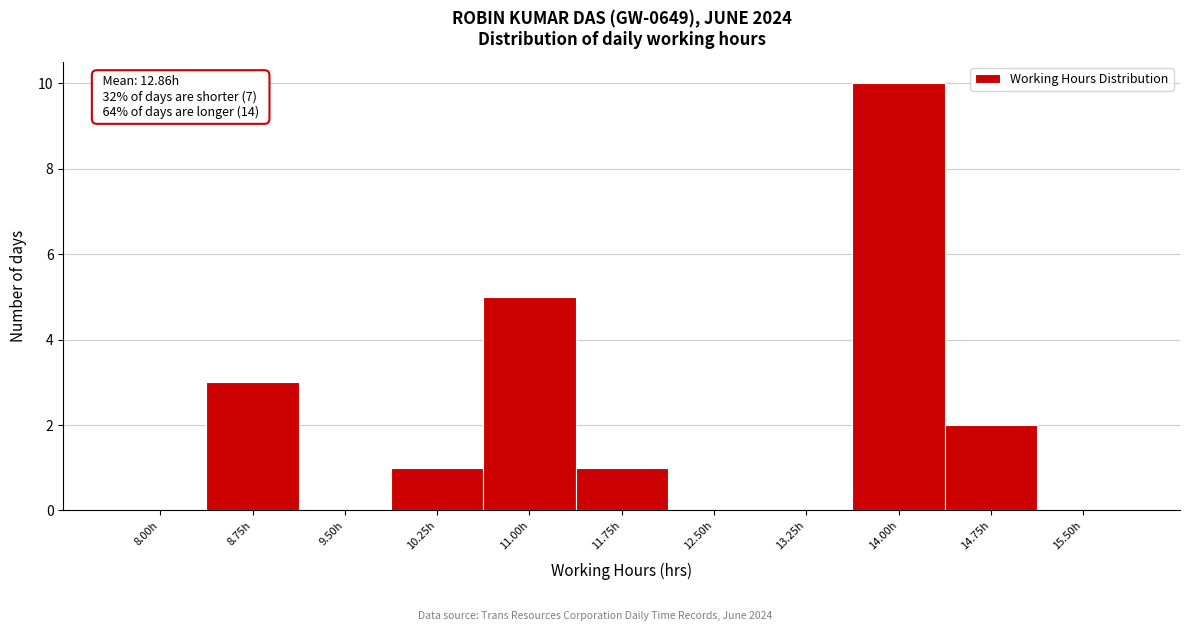

Reading right to left, list all the values displayed in this chart.

15.50h=0	14.75h=2	14.00h=10	13.25h=0	12.50h=0	11.75h=1	11.00h=5	10.25h=1	9.50h=0	8.75h=3	8.00h=0